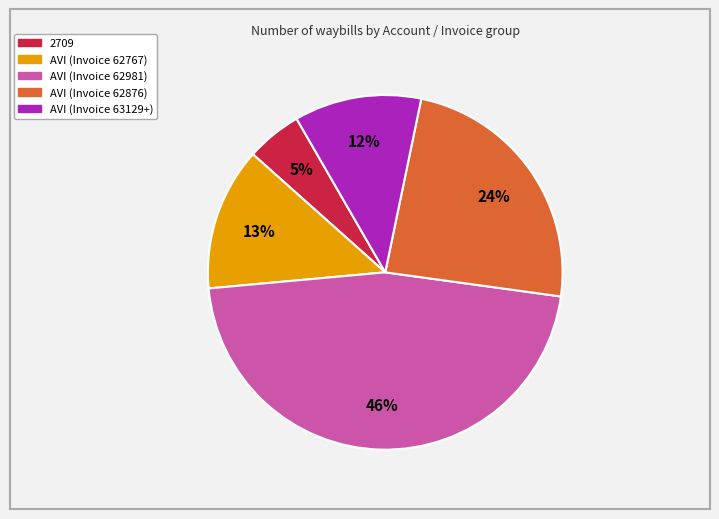

Combined, do AVI (Invoice 62981) and AVI (Invoice 62876) account for over 50%?

Yes